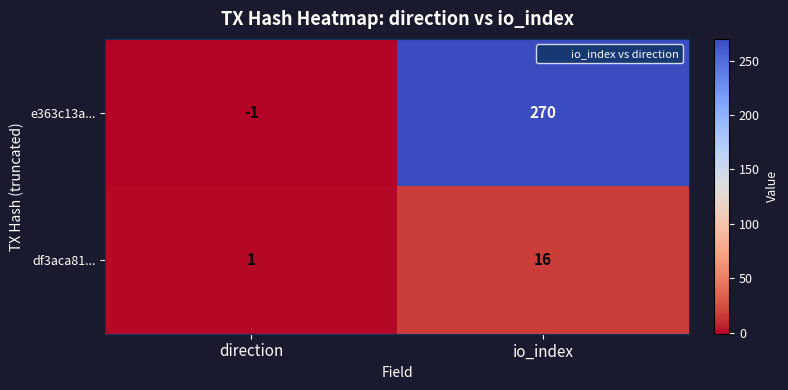

The df3aca81... series shows 22 at io_index. True or false?

False